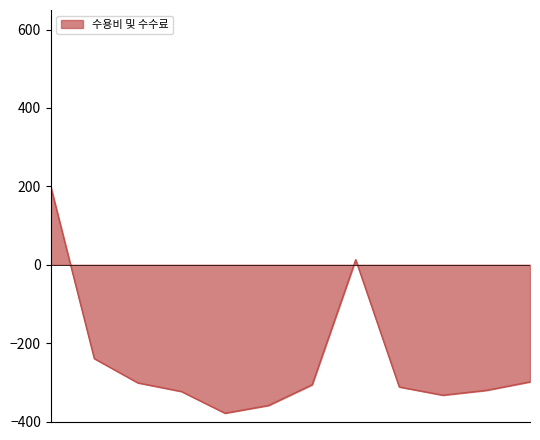

What is the difference between the maximum and minimum values?

578.8